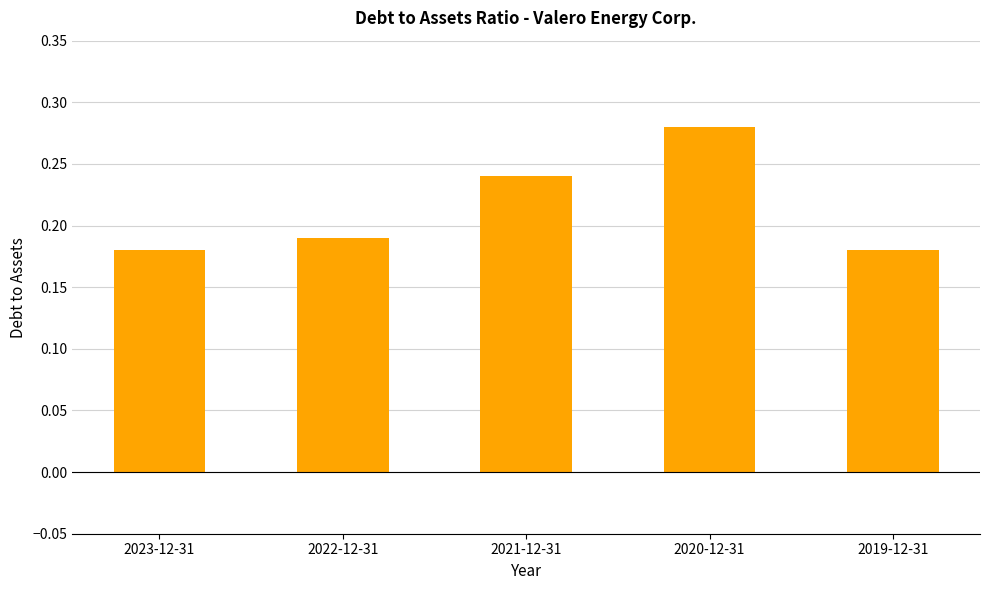

Between 2020-12-31 and 2021-12-31, which is larger?

2020-12-31